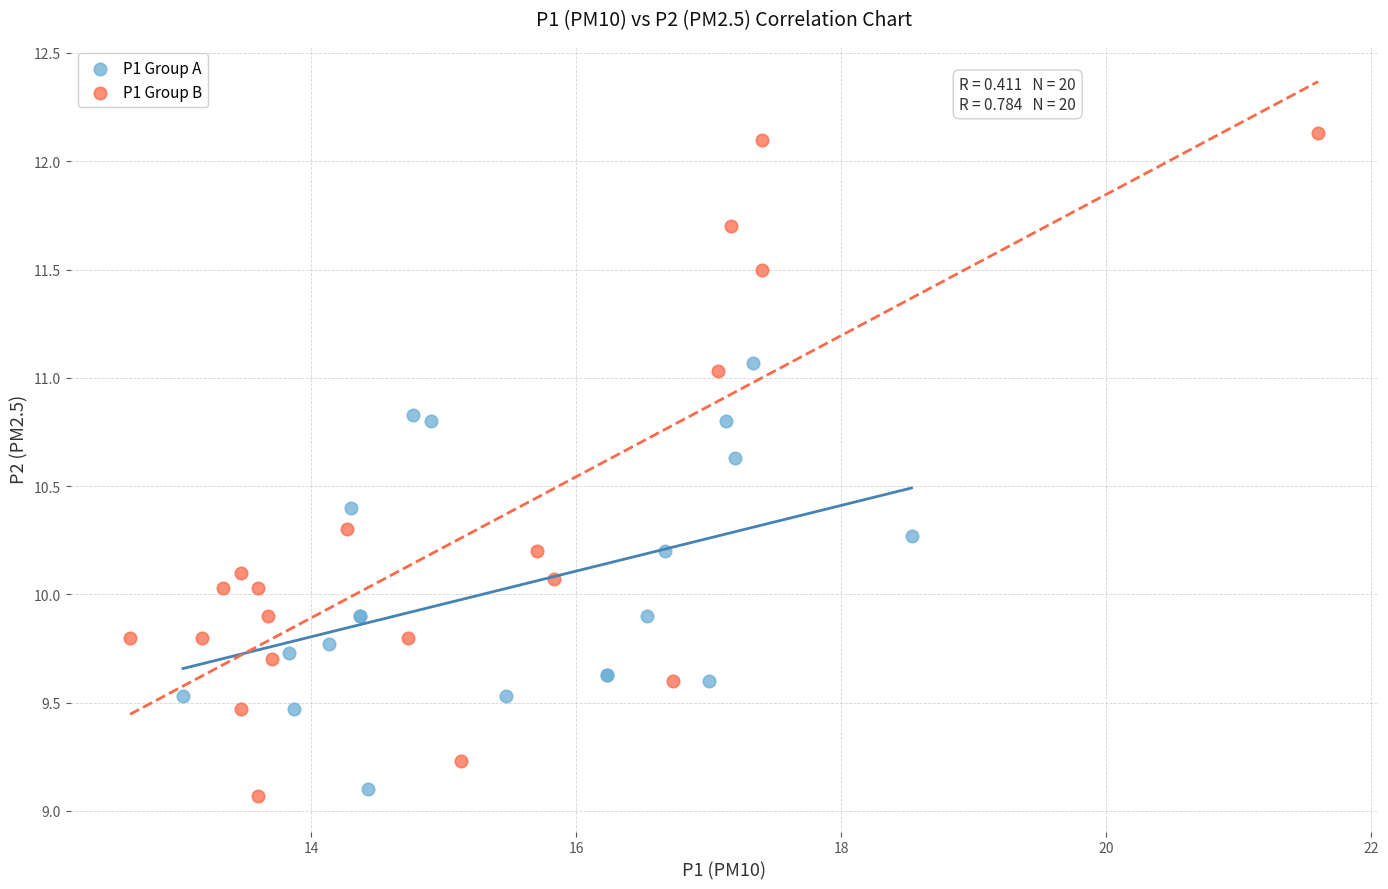

Which series reaches the maximum Y coordinate?

P1 Group B